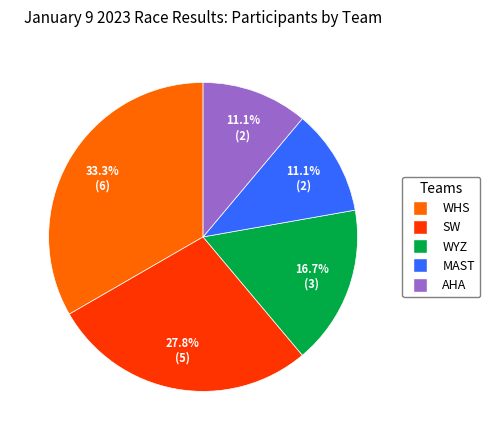

To the nearest percent, what portion does AHA represent?

11%